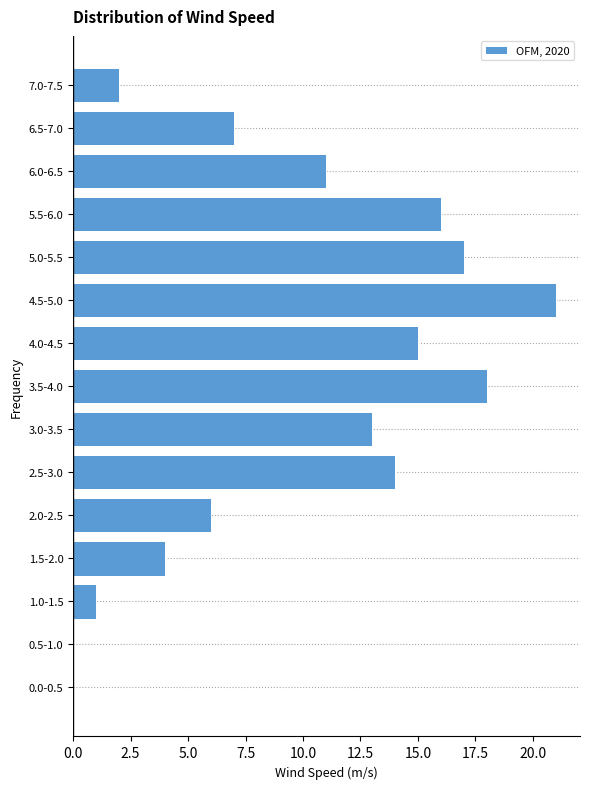

Reading bottom to top, extract all data points from this chart.

0.0-0.5=0	0.5-1.0=0	1.0-1.5=1	1.5-2.0=4	2.0-2.5=6	2.5-3.0=14	3.0-3.5=13	3.5-4.0=18	4.0-4.5=15	4.5-5.0=21	5.0-5.5=17	5.5-6.0=16	6.0-6.5=11	6.5-7.0=7	7.0-7.5=2